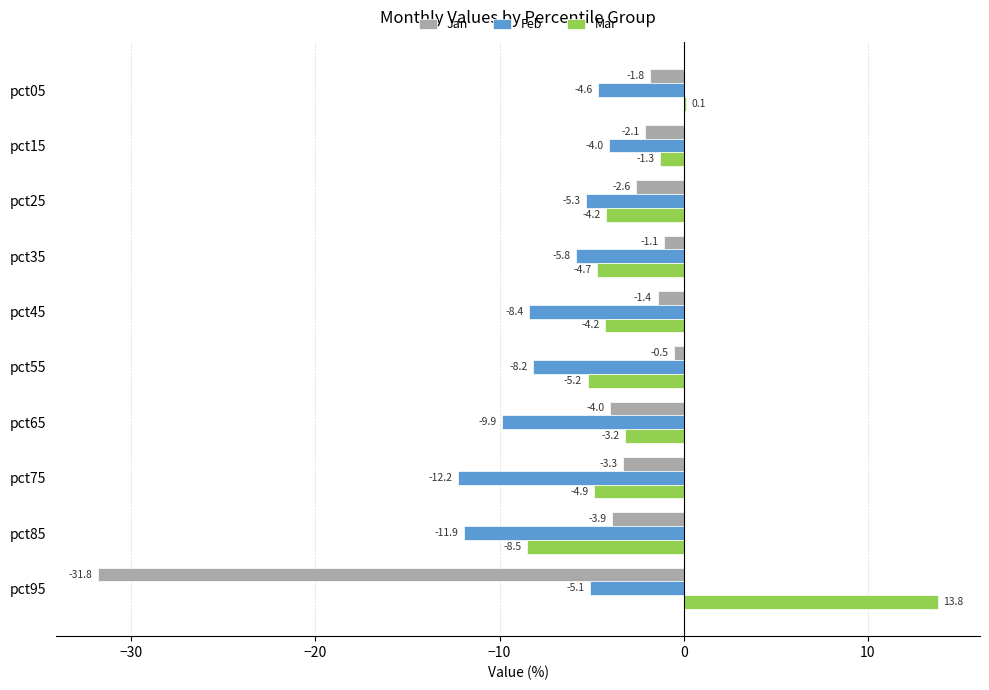

Which category has the highest value in the Jan series?

pct55